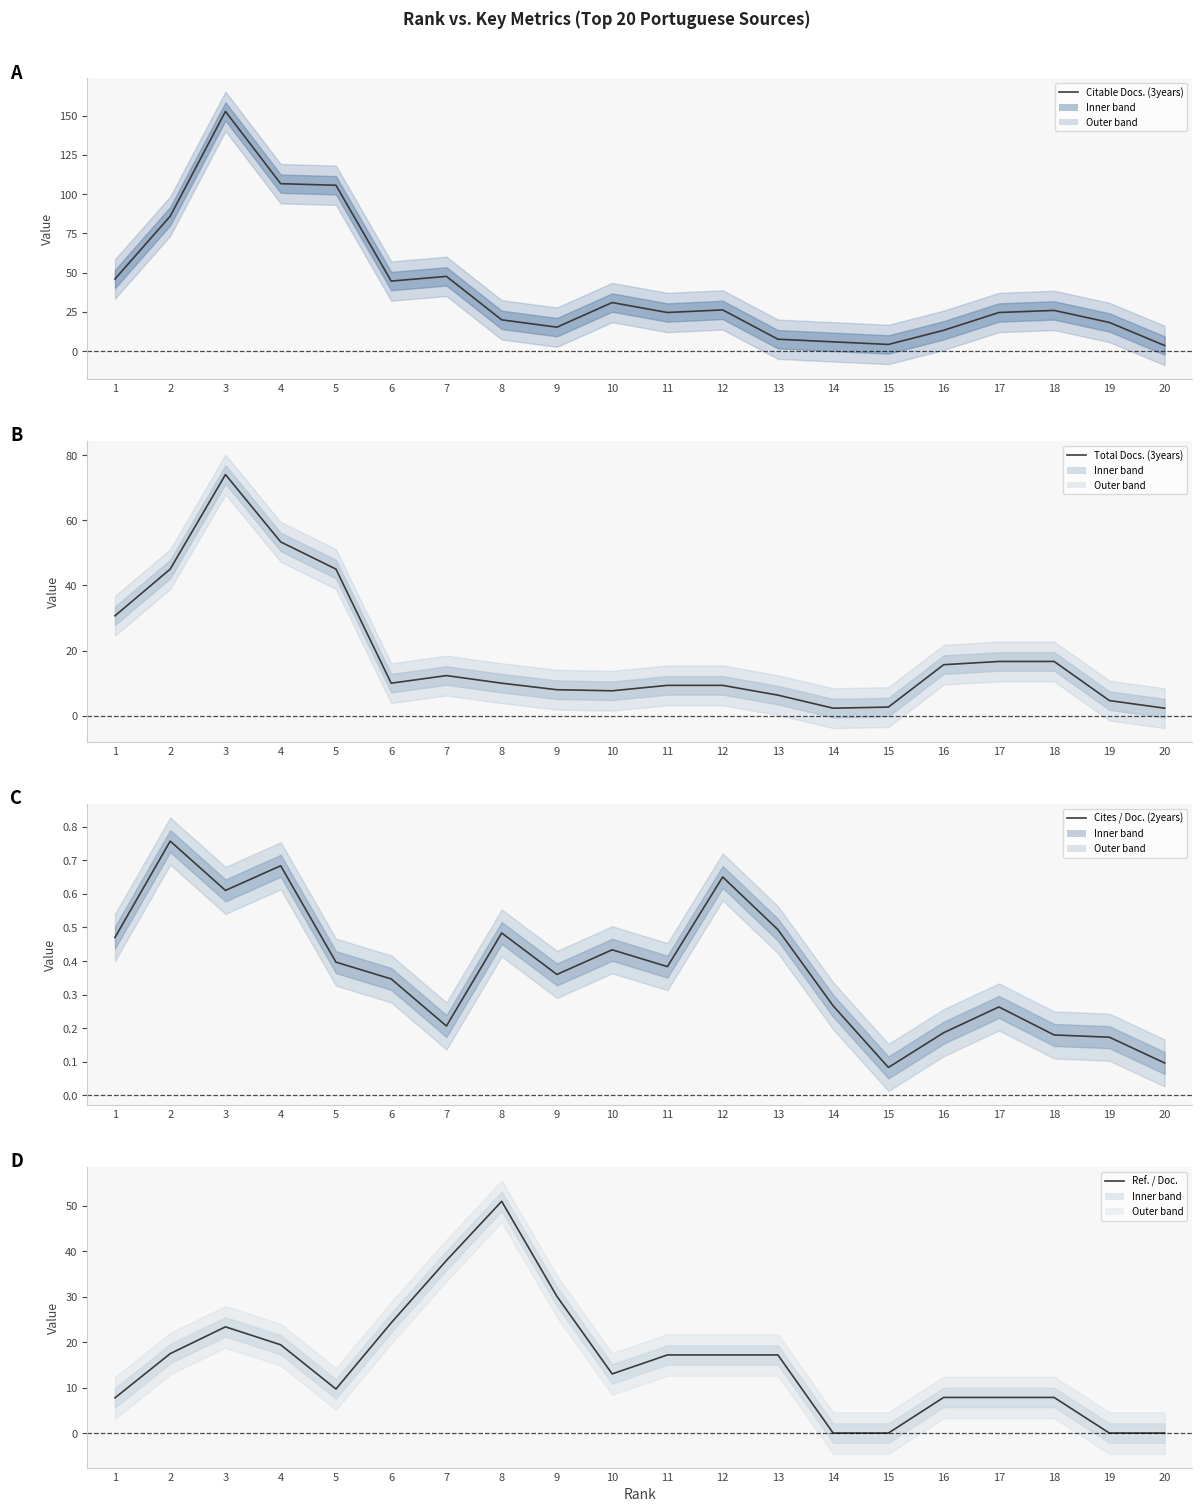

At 19, list the series in order from largest to smallest.

Citable Docs. (3years), Total Docs. (3years), Cites / Doc. (2years), Ref. / Doc.